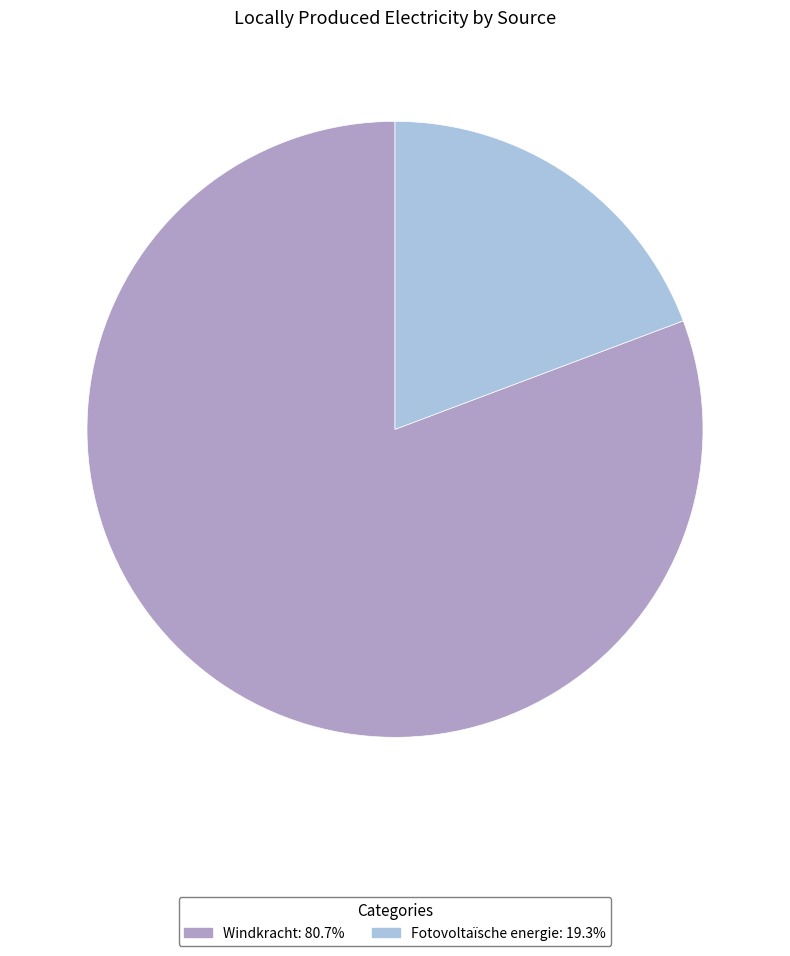

Does any single category account for the majority?

Yes